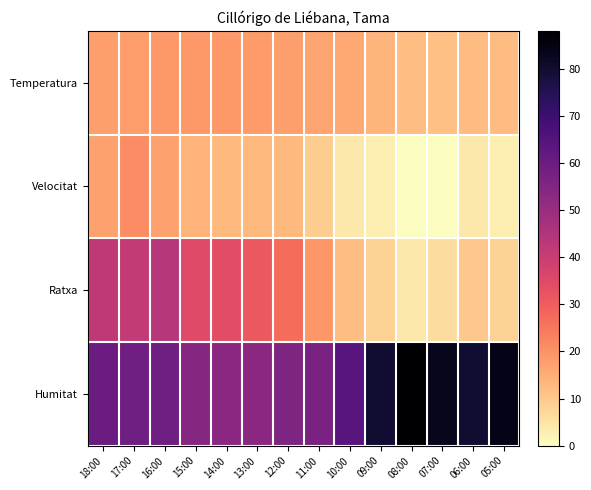

How many data points does each series have?

14